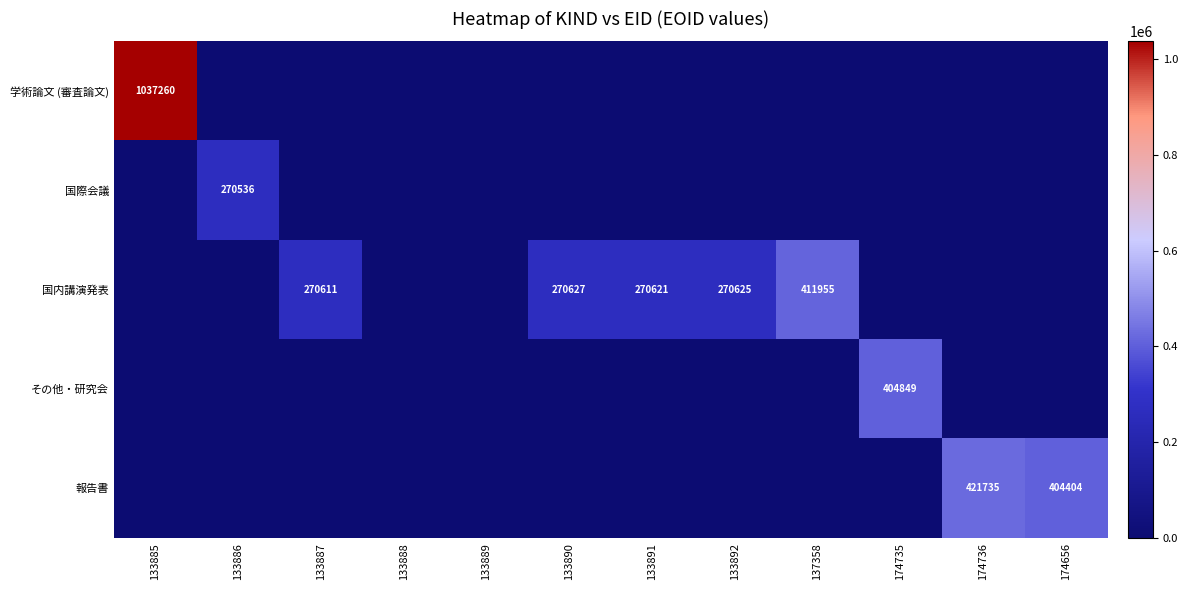

How many series are shown in this chart?

5